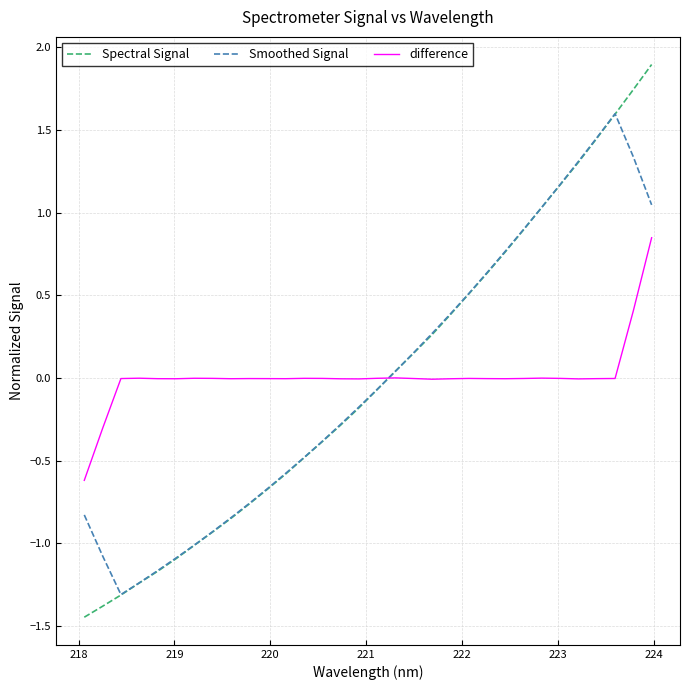

Which series has the widest spread of values?

Spectral Signal